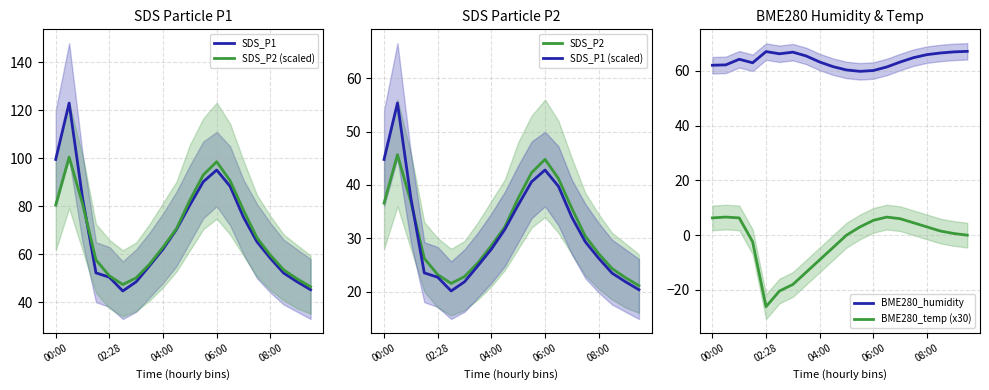

What is the highest value of the SDS_P1 series?

123.0